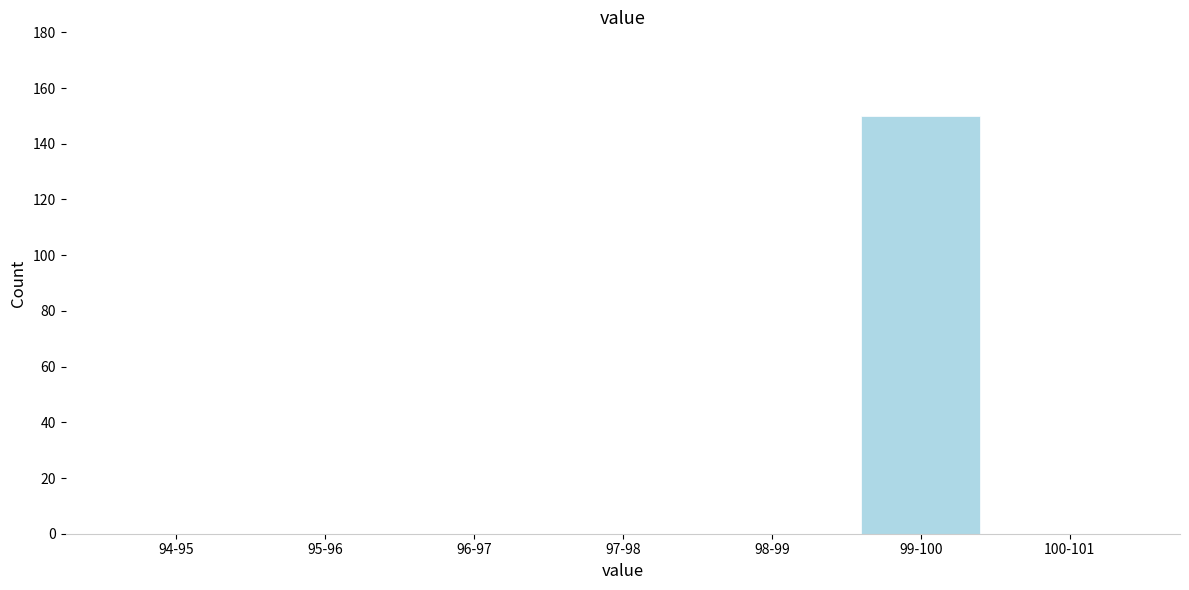

Reading right to left, extract all data points from this chart.

100-101=0	99-100=150	98-99=0	97-98=0	96-97=0	95-96=0	94-95=0